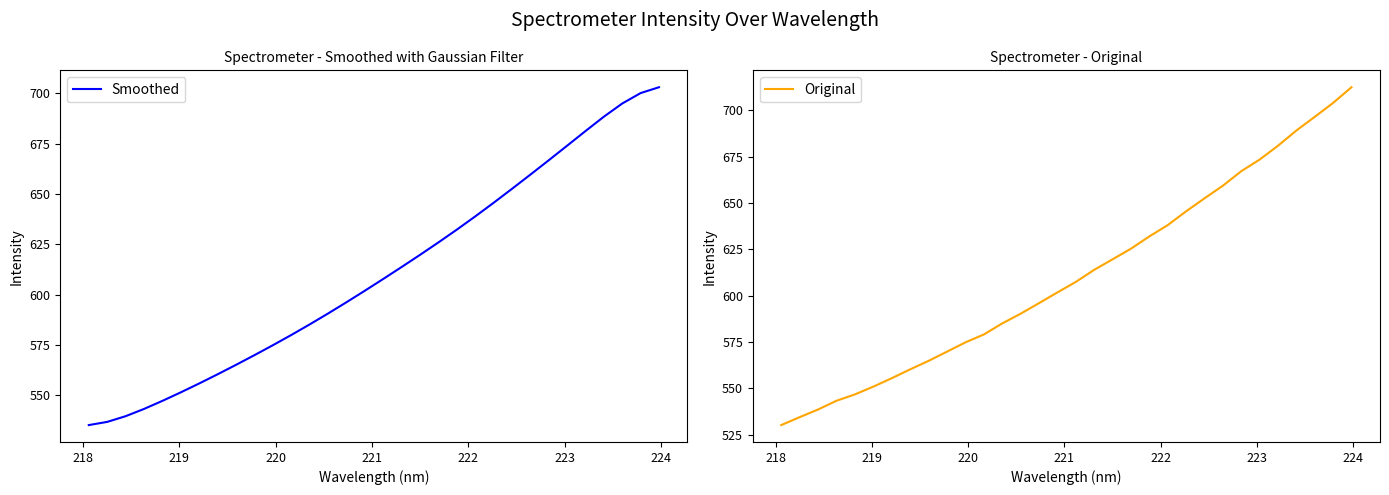

Rank the series by their average value, from highest to lowest.

Smoothed, Original